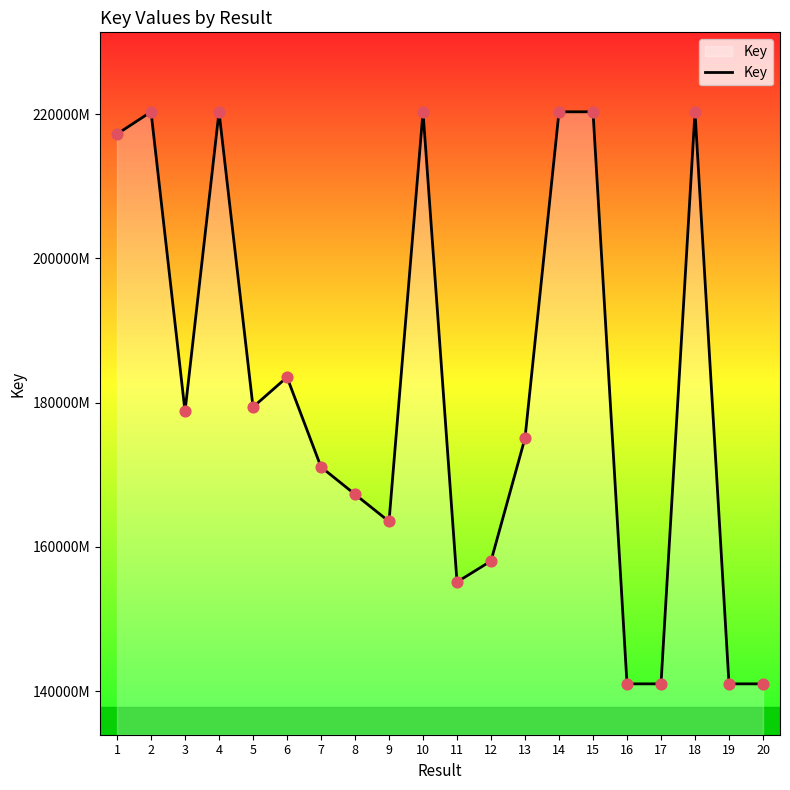

Approximately how many times larger is the value at 16 compared to 17?

1.0